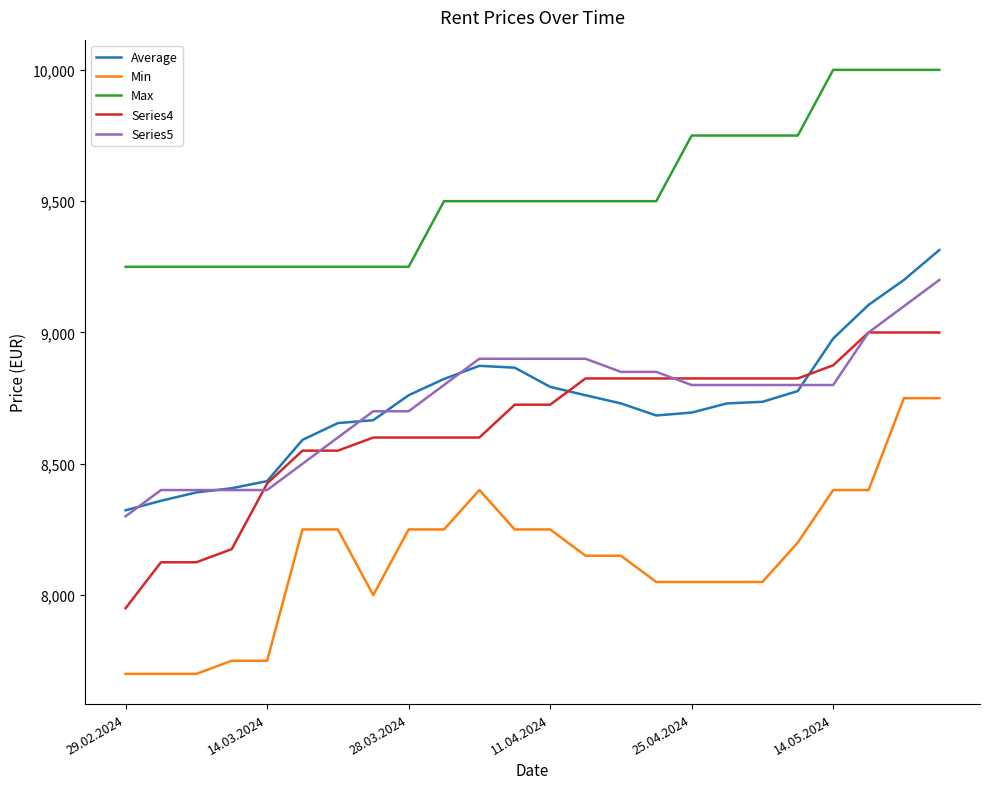

Rank the series by their maximum value, from highest to lowest.

Max, Average, Series5, Series4, Min